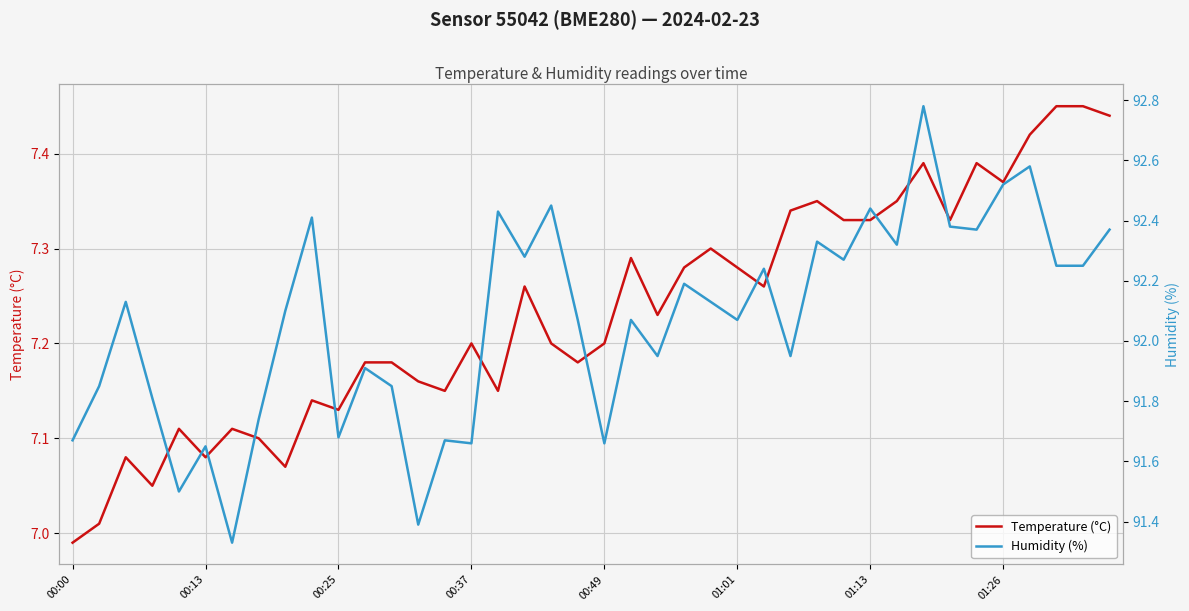

Which category has the lowest value in the Temperature (°C) series?

00:00